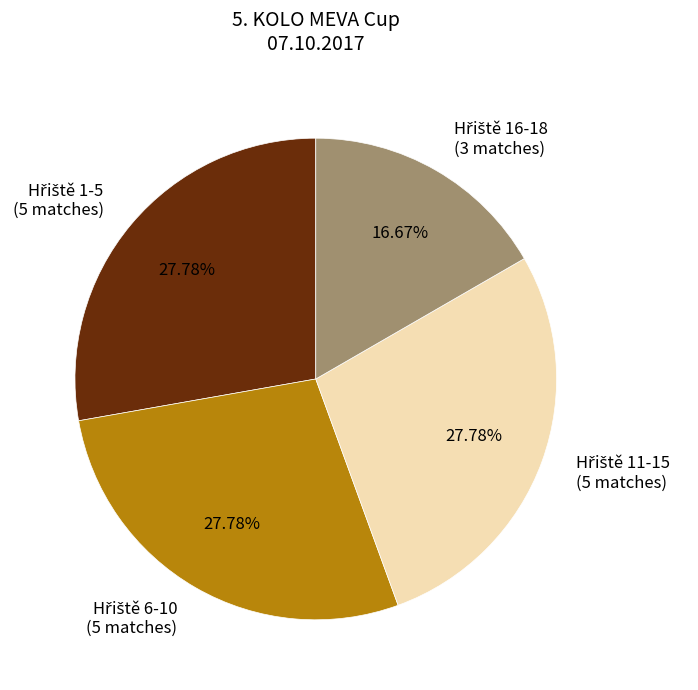

Is there a majority slice in this chart?

No